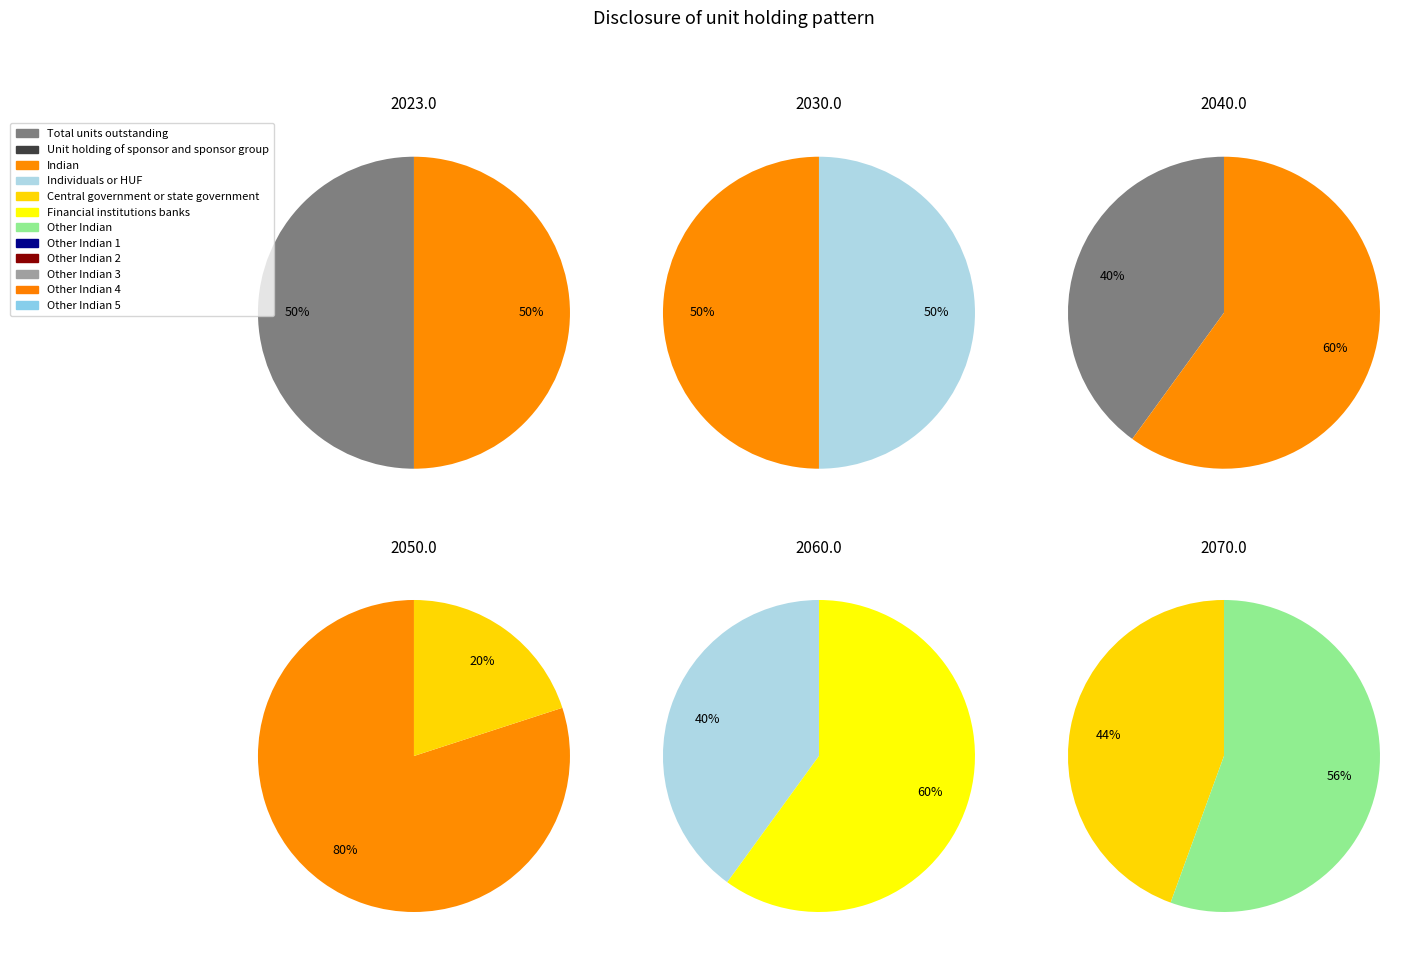

How many segments does this pie chart have?

12